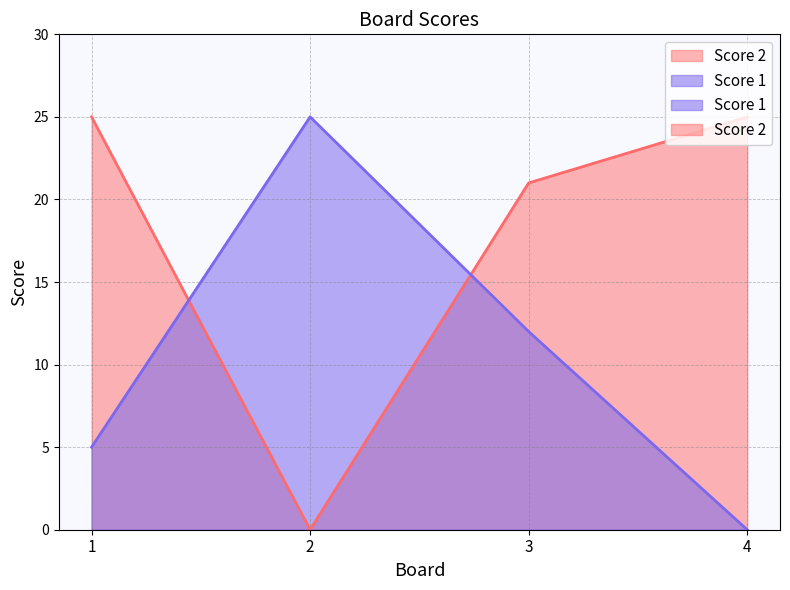

Which series has the largest range (max minus min)?

Score 1